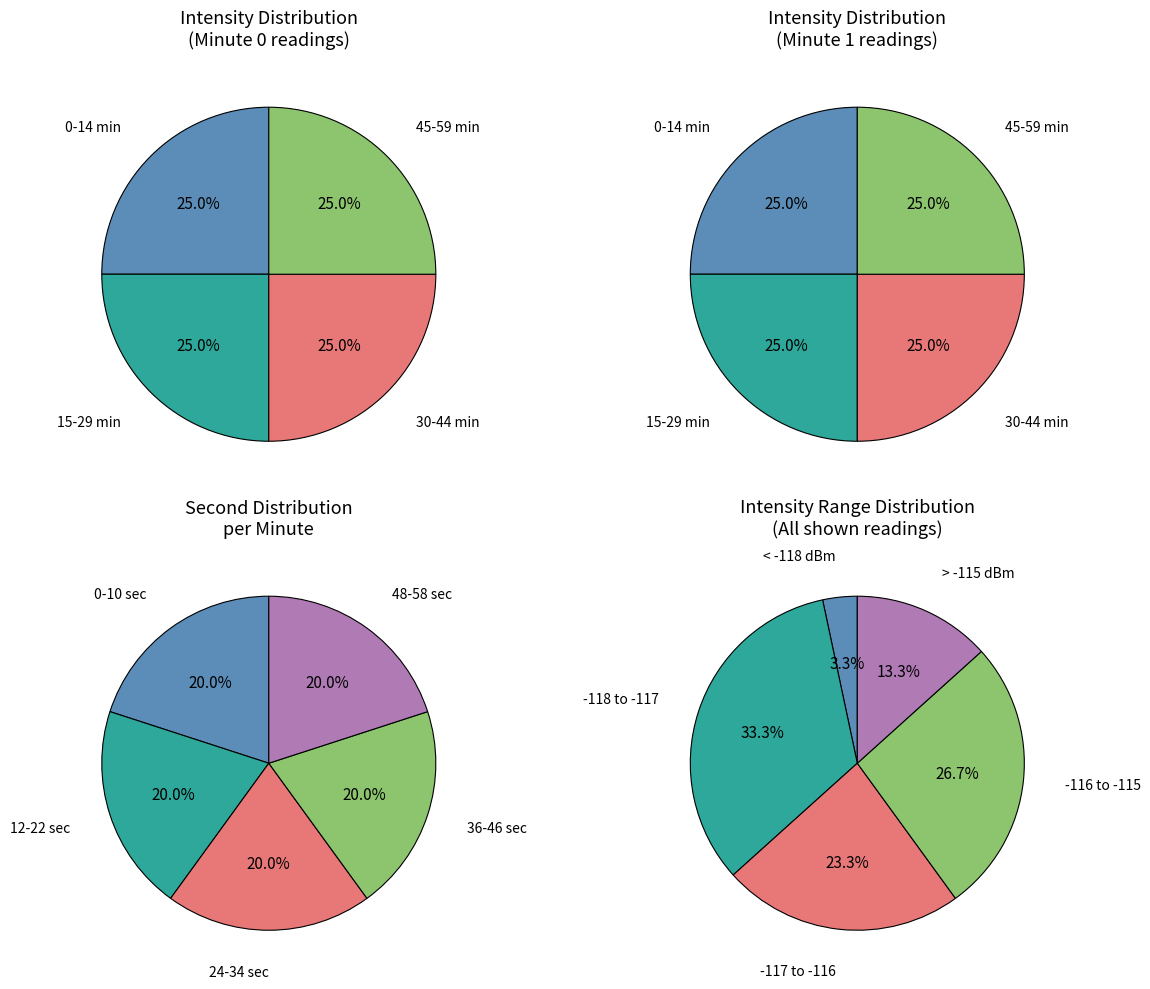

Does 3 account for over 50% of the chart?

No